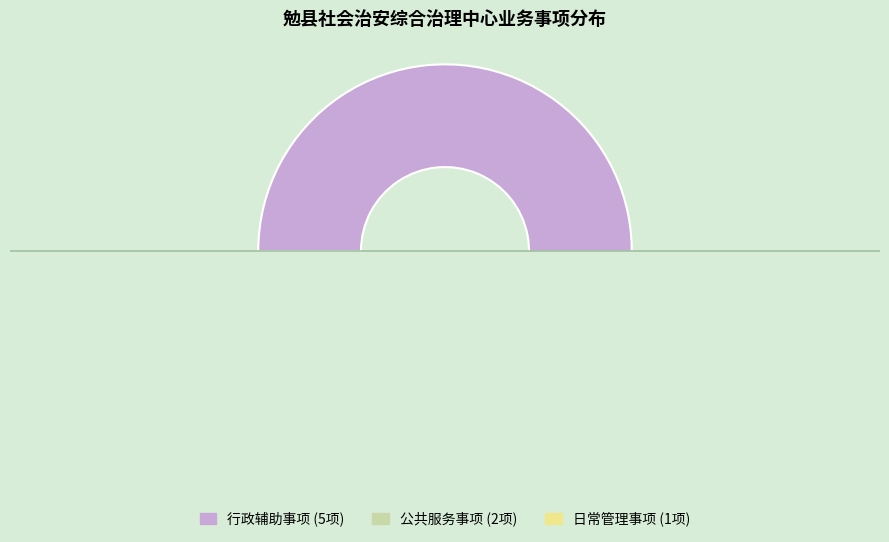

Between 行政辅助事项 and 公共服务事项, which is larger?

行政辅助事项